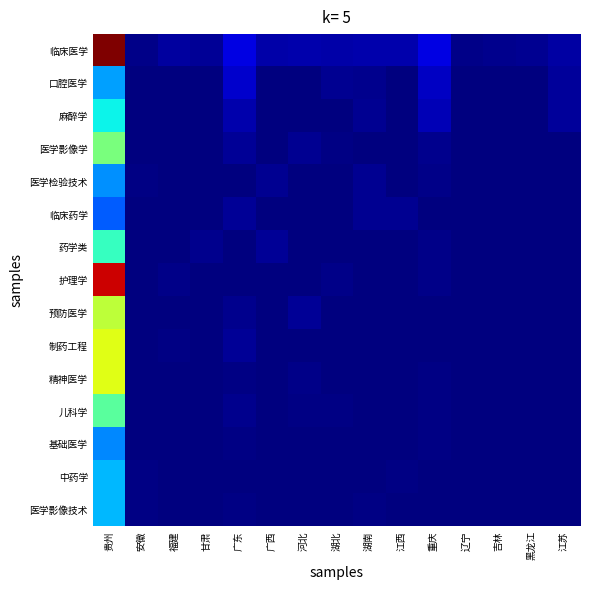

Between 贵州 and 江苏, which is larger?

贵州